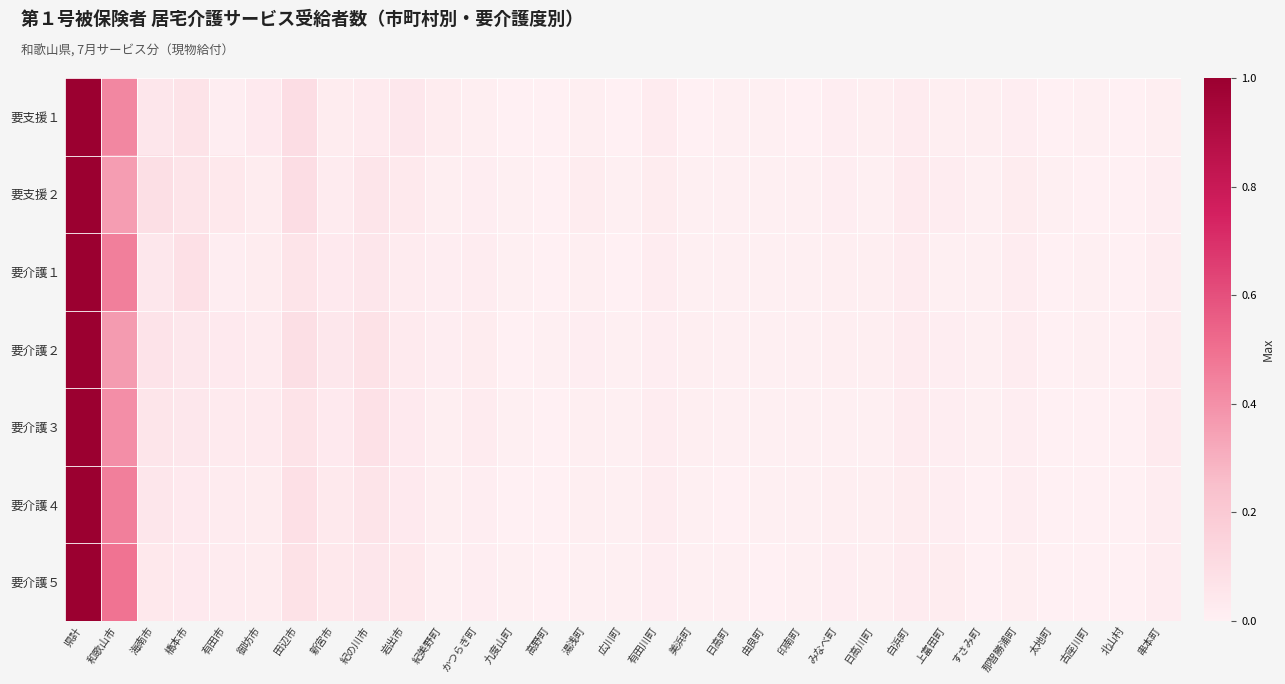

How many categories are shown in the chart?

31